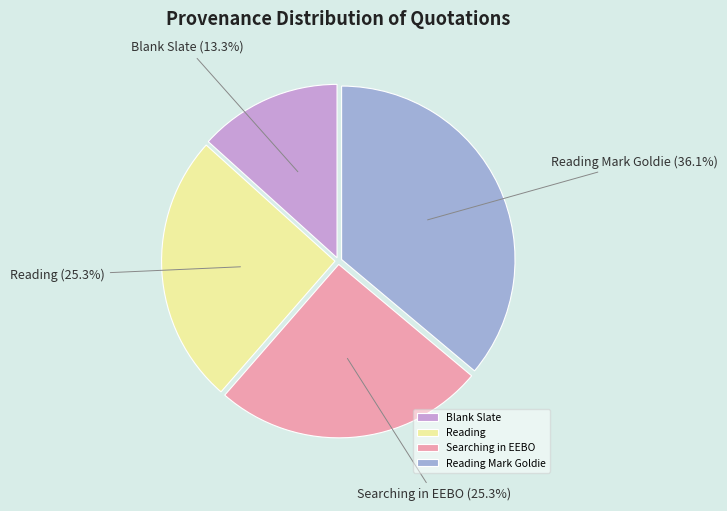

To the nearest percent, what percentage of the pie is Reading Mark Goldie?

36%